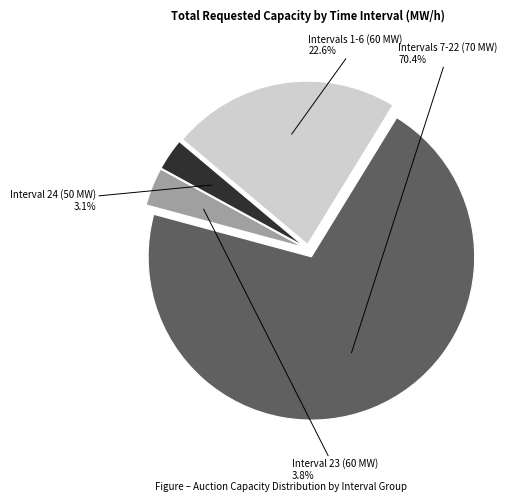

Count the number of slices in the pie.

4